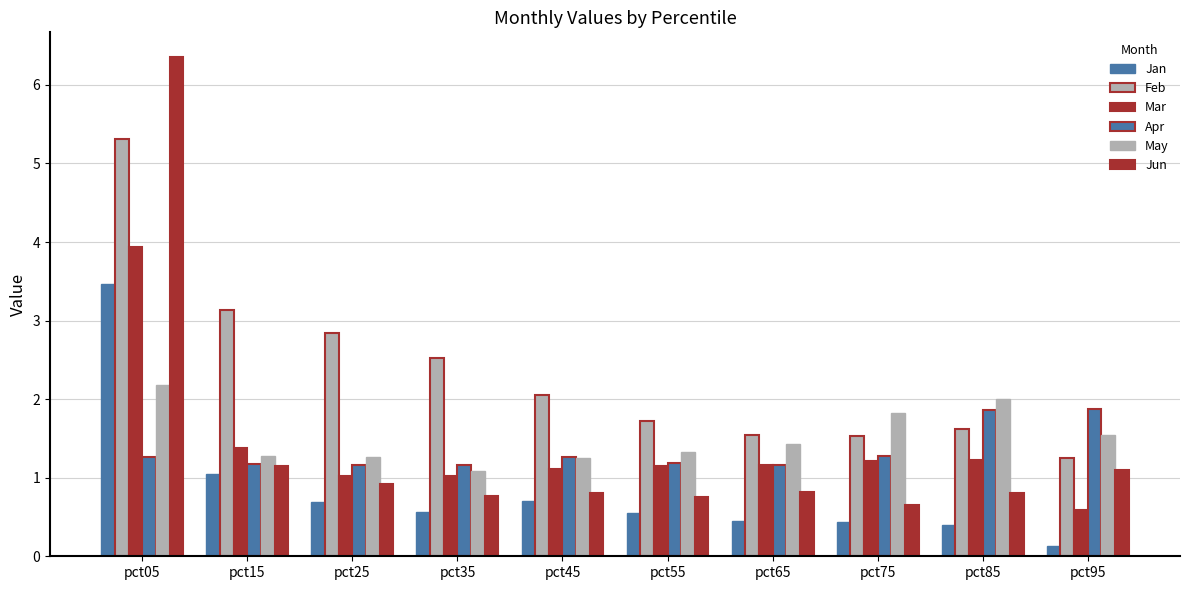

What is the approximate value of May at pct35?

1.1